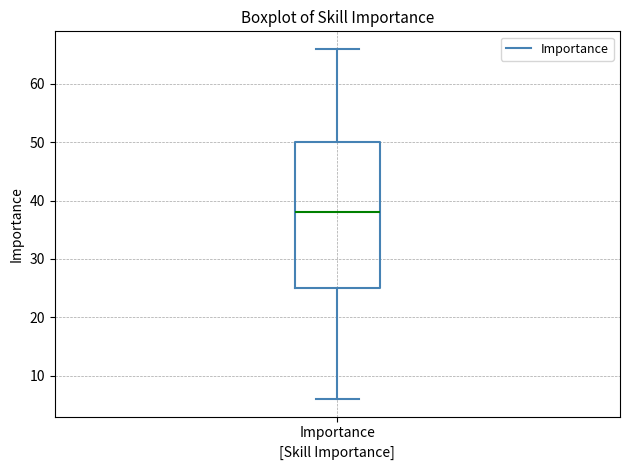

Transcribe this box plot: give where the median line is, the range the box spans, and where the two whiskers end, as read against the y-axis. The values are not printed on the chart, so give them approximately, as read against the axis.

median 38, box 25 to 50, whiskers 6 to 66